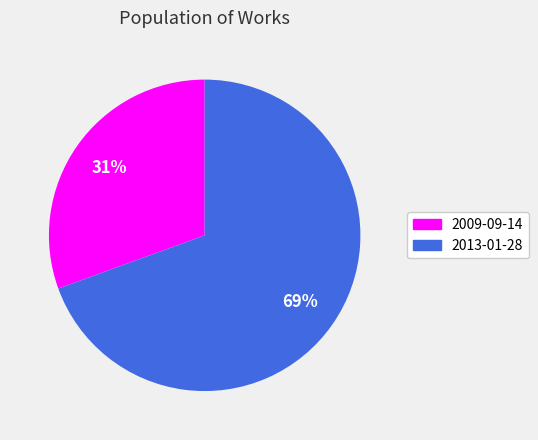

Count the number of slices in the pie.

2